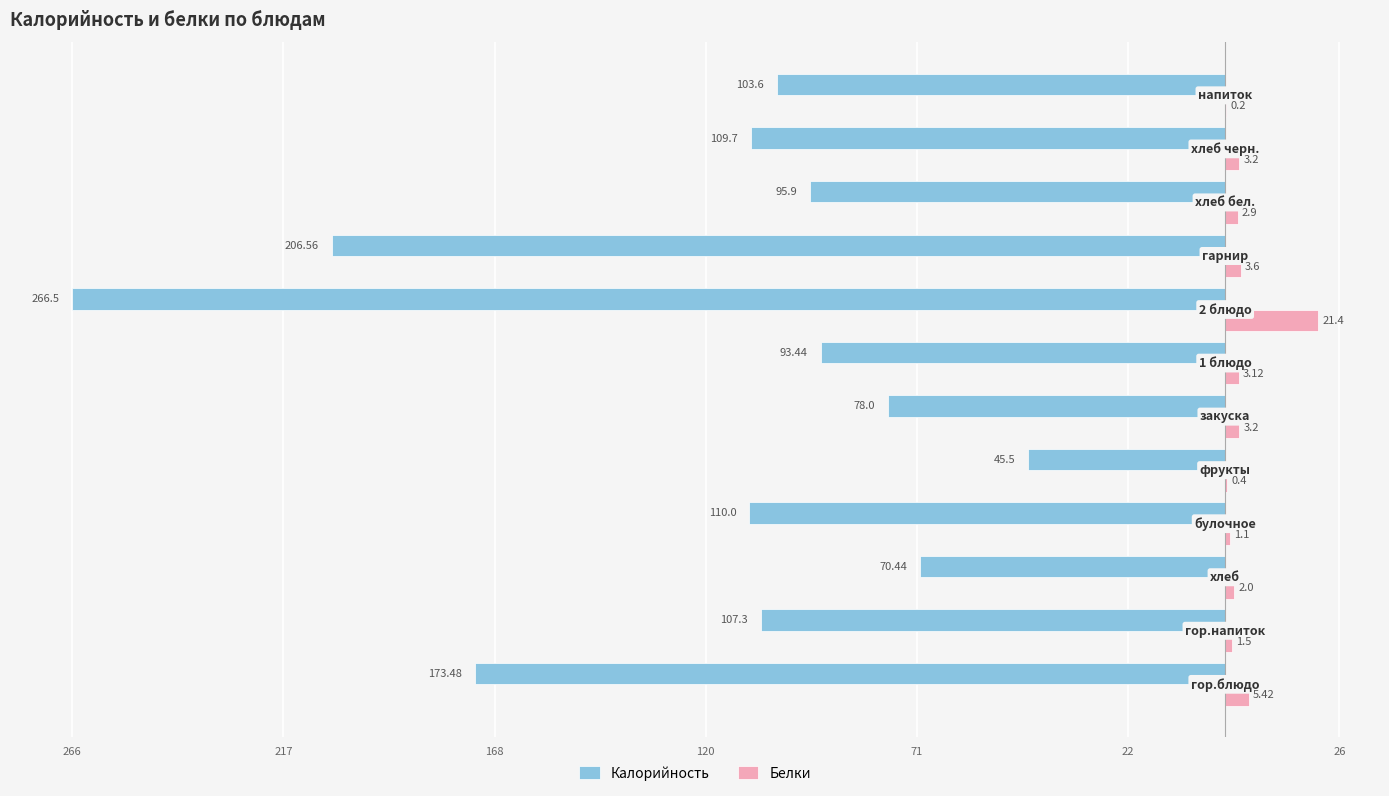

What are all the series names shown in the legend?

Калорийность, Белки